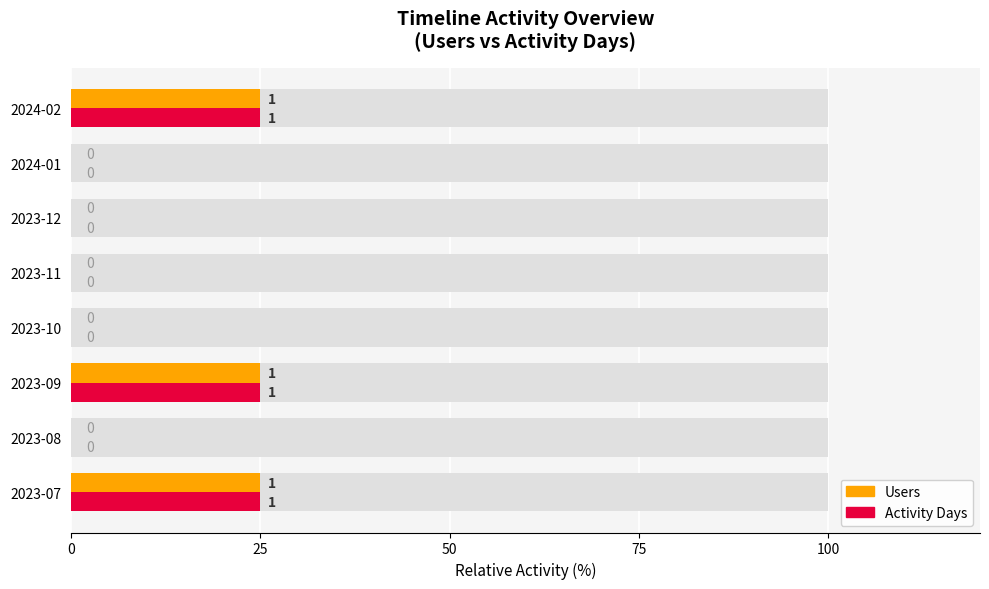

Which has a higher value, 2024-02 or 2023-07?

2024-02